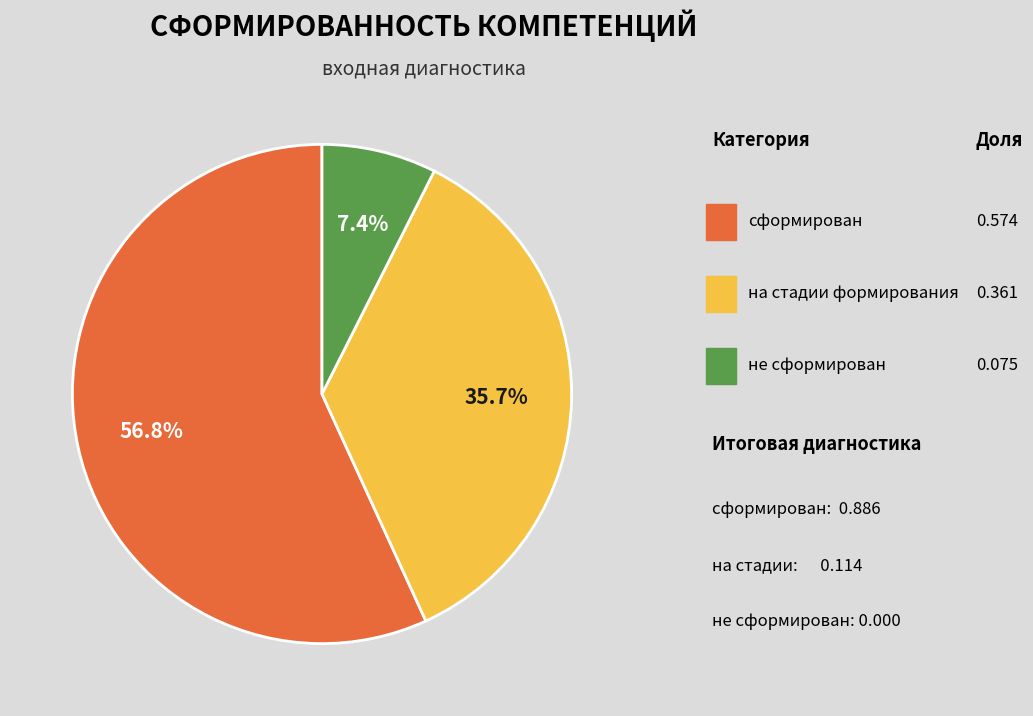

Is there a majority slice in this chart?

Yes